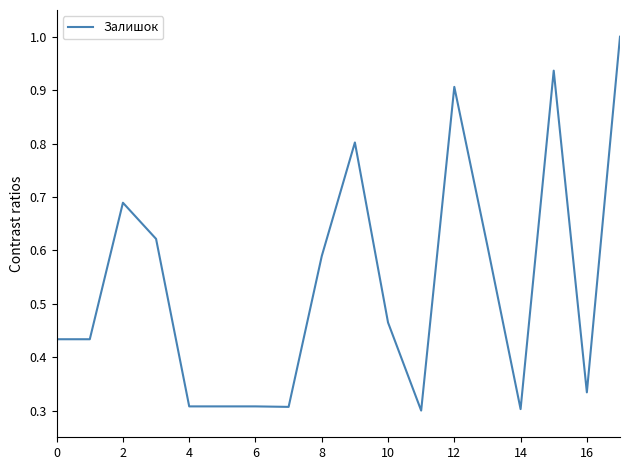

What is the greatest value displayed?

1.0